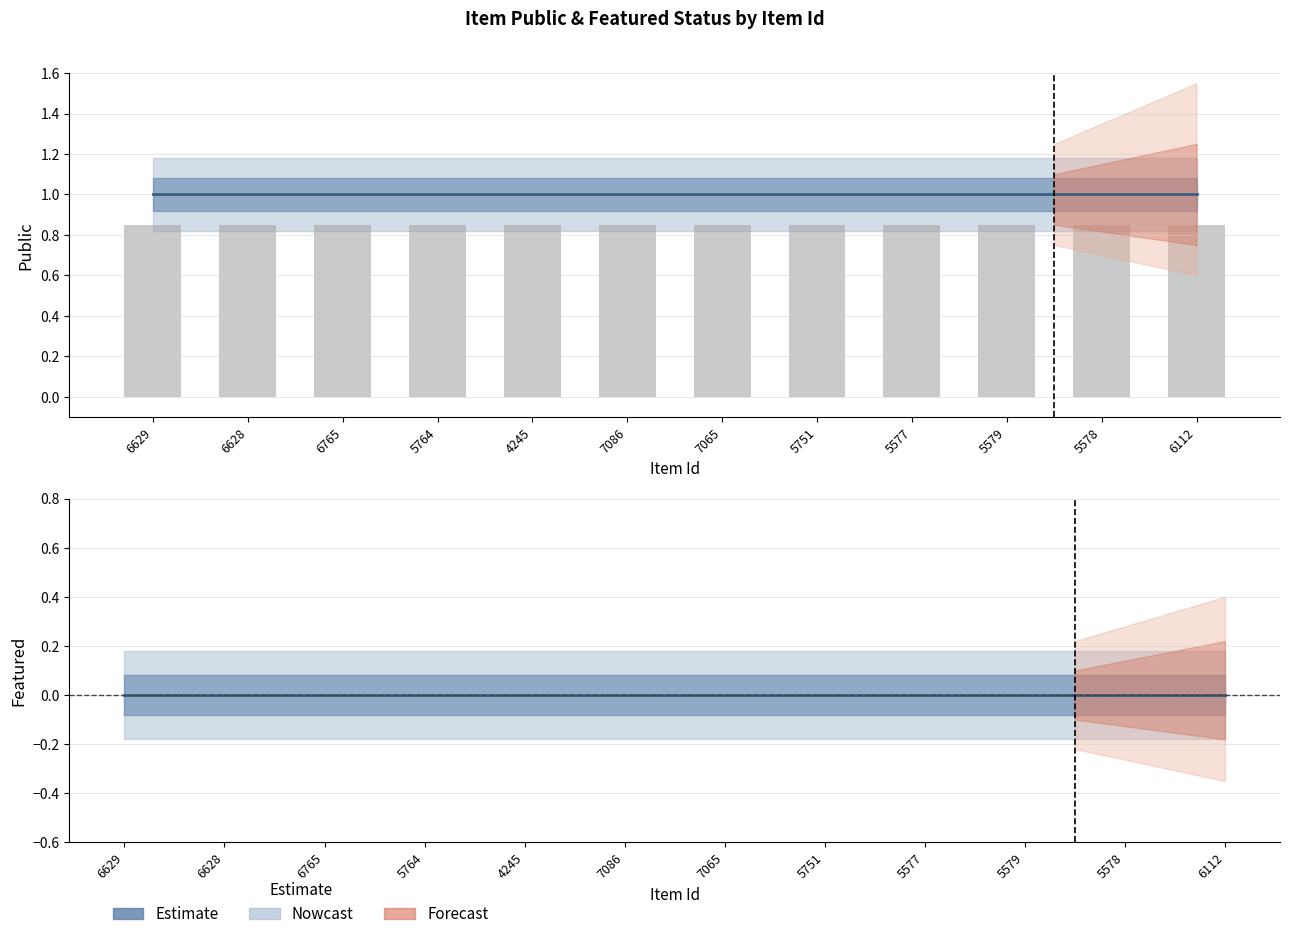

Reading left to right, transcribe all the data shown in this chart.

public: 6629=1	6628=1	6765=1	5764=1	4245=1	7086=1	7065=1	5751=1	5577=1	5579=1	5578=1	6112=1
featured: 6629=0	6628=0	6765=0	5764=0	4245=0	7086=0	7065=0	5751=0	5577=0	5579=0	5578=0	6112=0